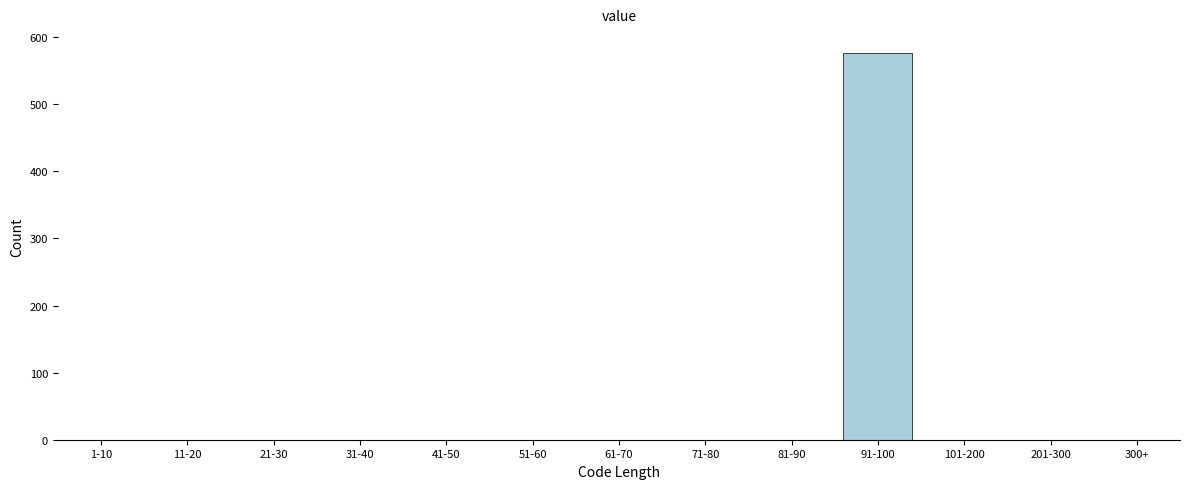

Reading left to right, transcribe all the data shown in this chart.

1-10=0	11-20=0	21-30=0	31-40=0	41-50=0	51-60=0	61-70=0	71-80=0	81-90=0	91-100=576	101-200=0	201-300=0	300+=0